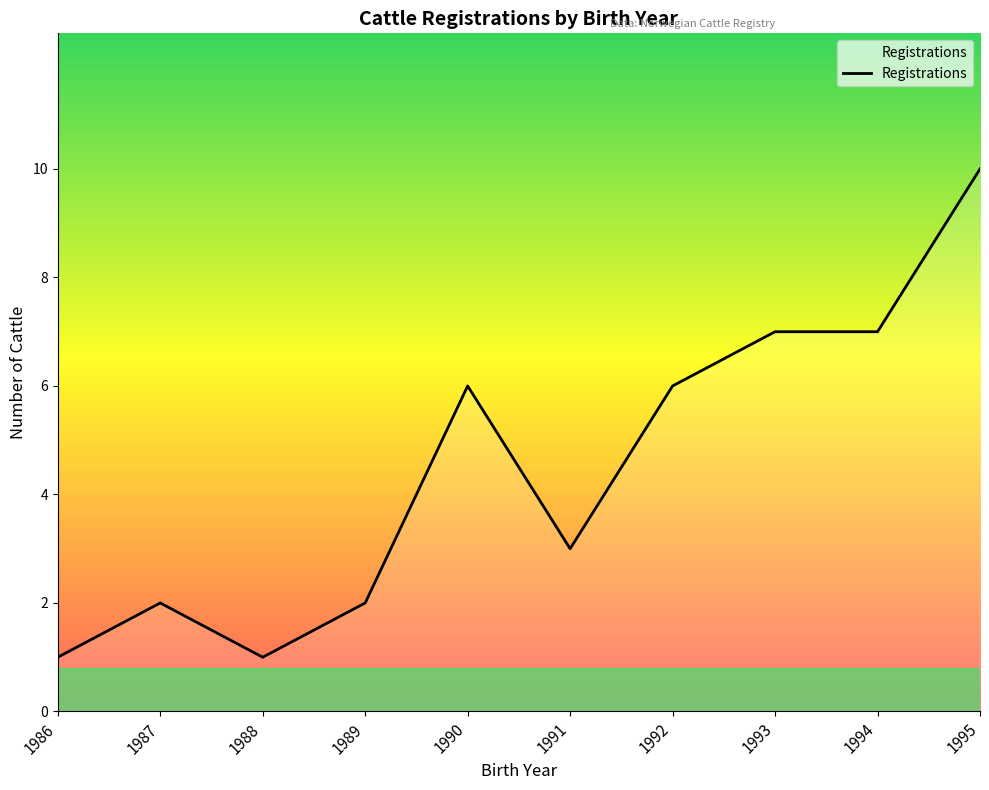

How many lines are shown in the chart?

1